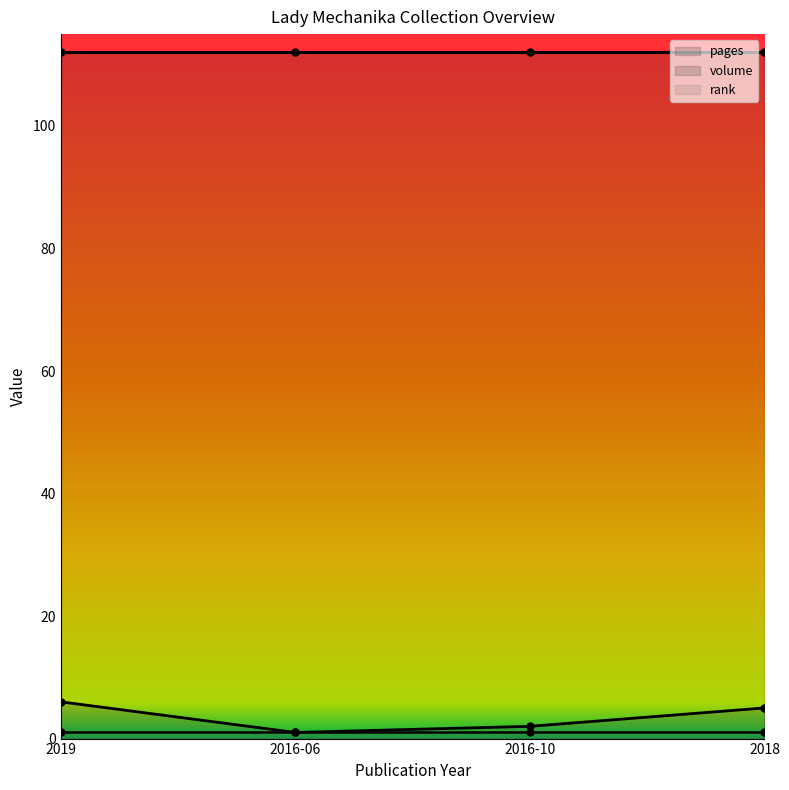

True or false: pages has a value of 112 at 2018.

True